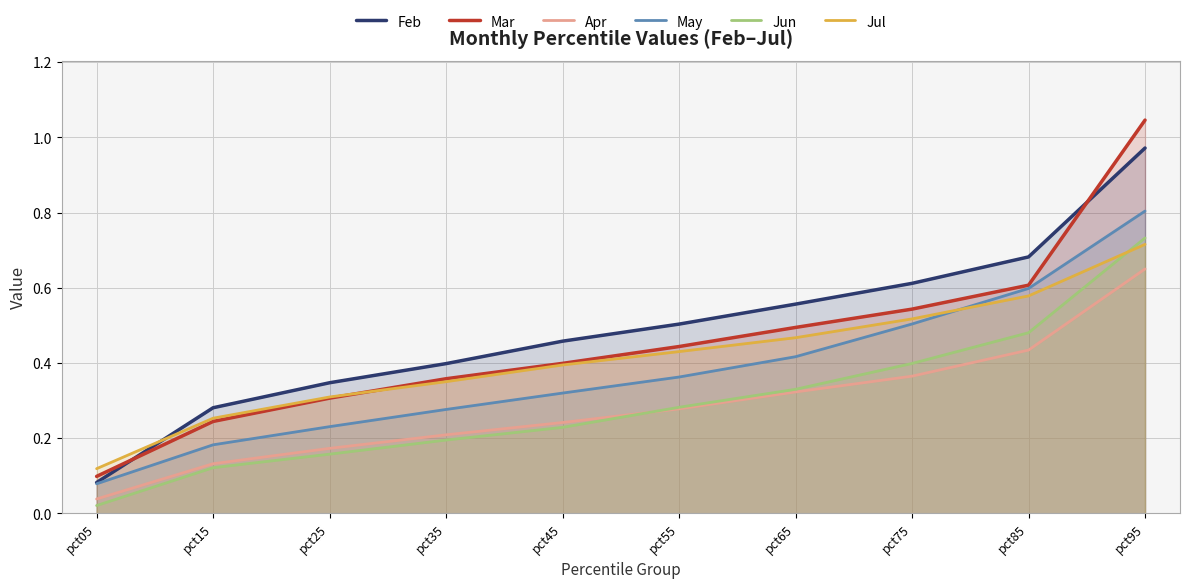

At how many categories does at least one series exceed 0?

10